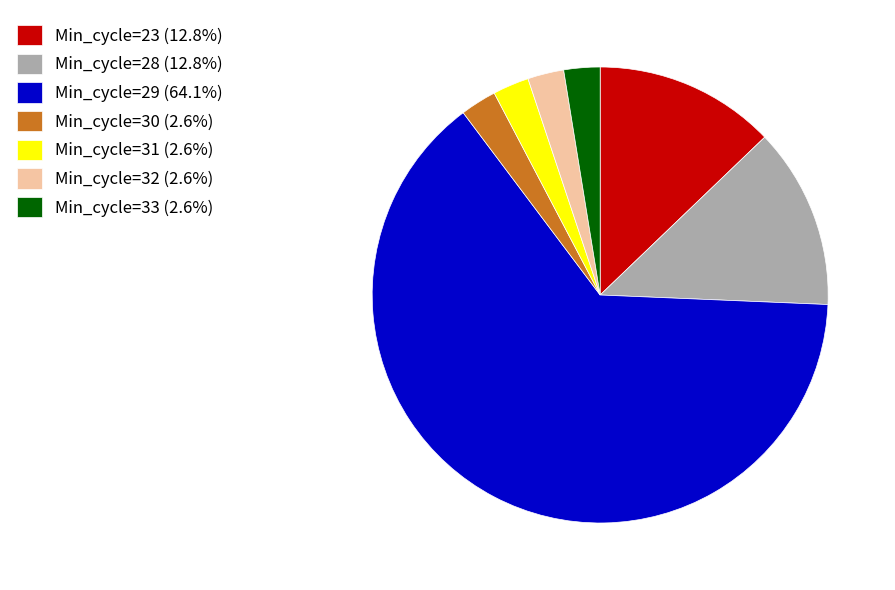

How many slices are in this pie chart?

7